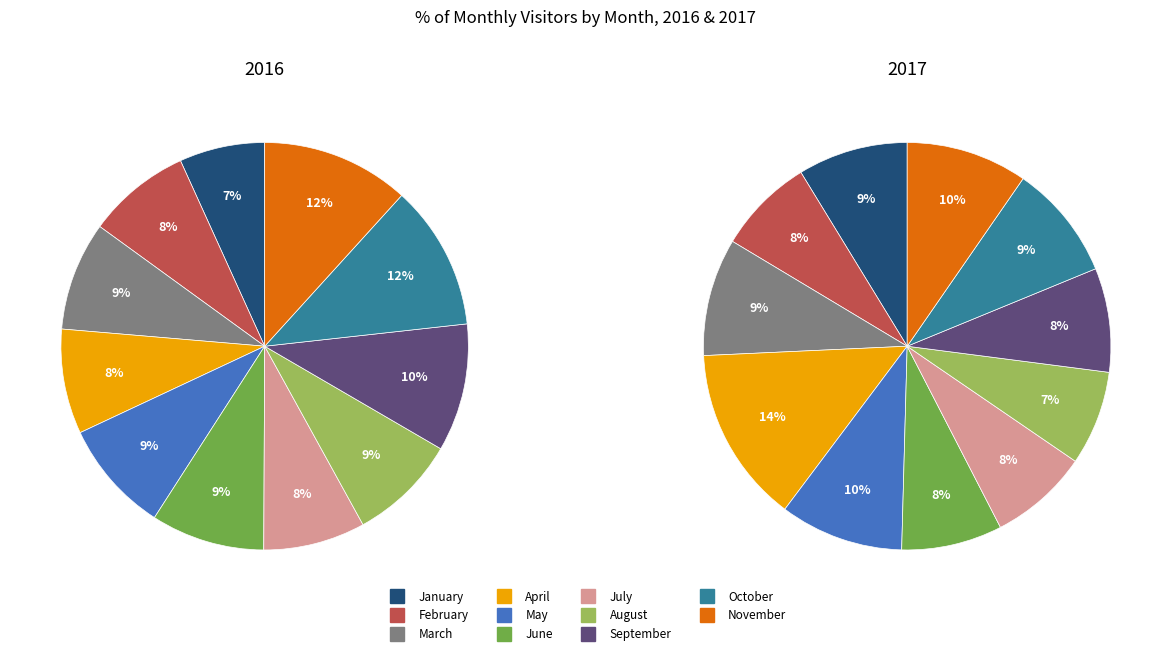

To the nearest percent, what is the combined percentage of June and July?

16%